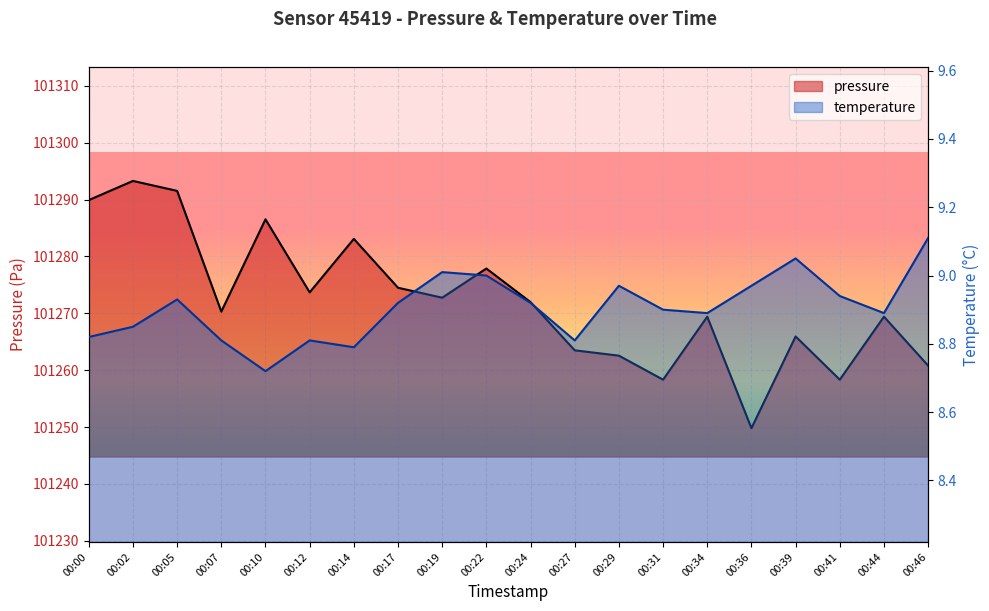

At which category does temperature reach its first local valley?

00:10